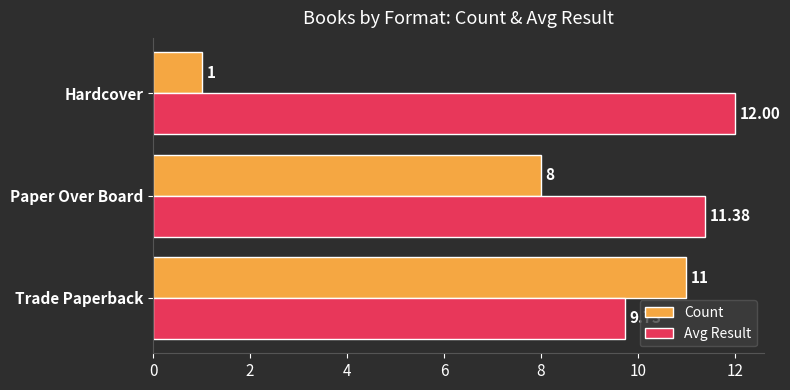

What is the average value of the Count series?

6.7